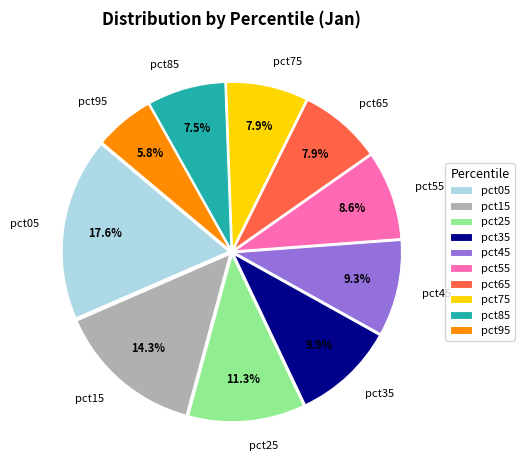

How many slices are in this pie chart?

10